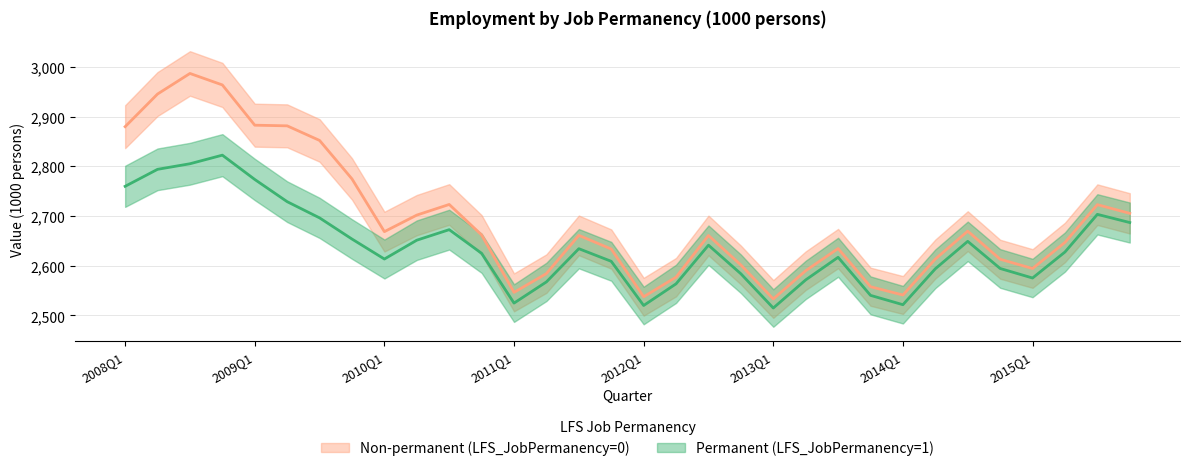

How many data points does each series have?

32